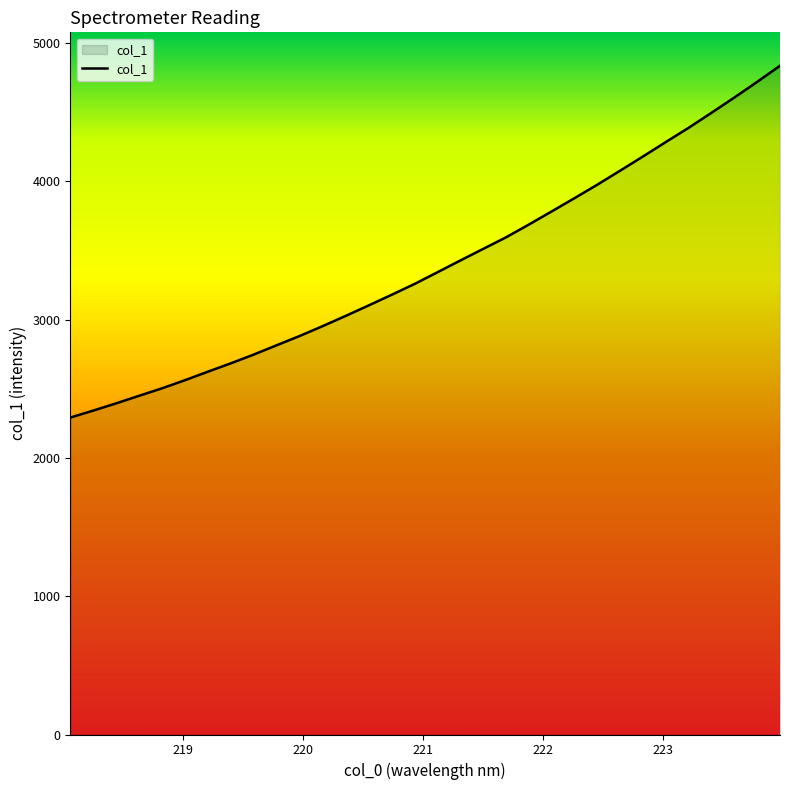

Does the chart display data point markers on the line(s)?

No